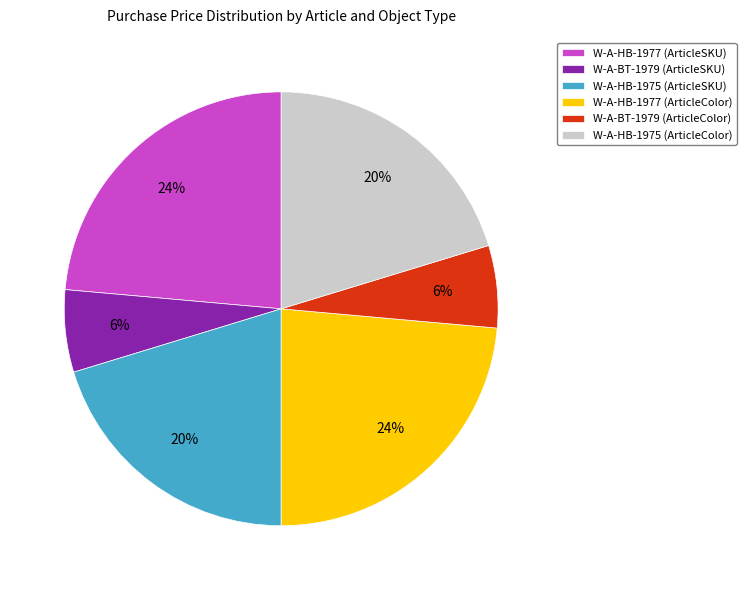

Does W-A-BT-1979 (ArticleSKU) represent more than half of the total?

No